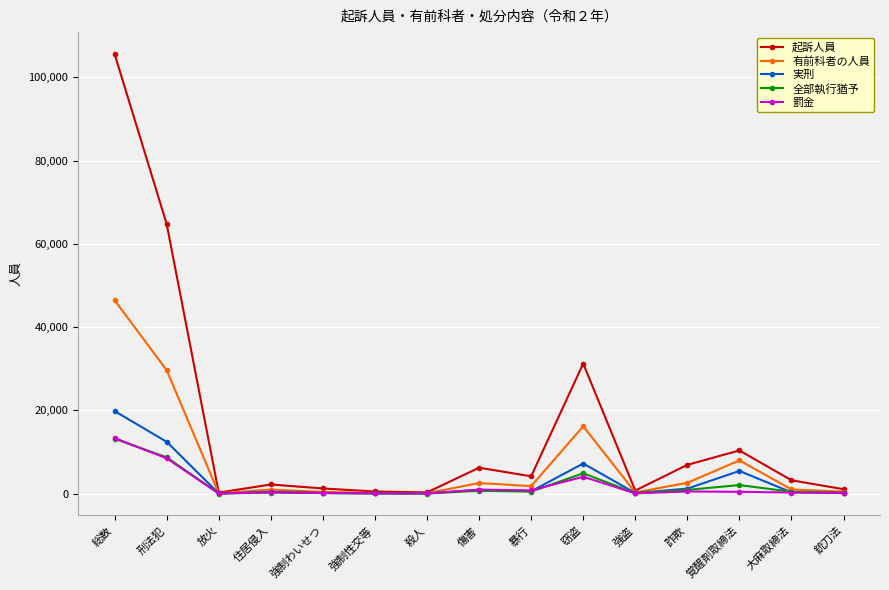

The 罰金 series shows 2605 at 刑法犯. True or false?

False